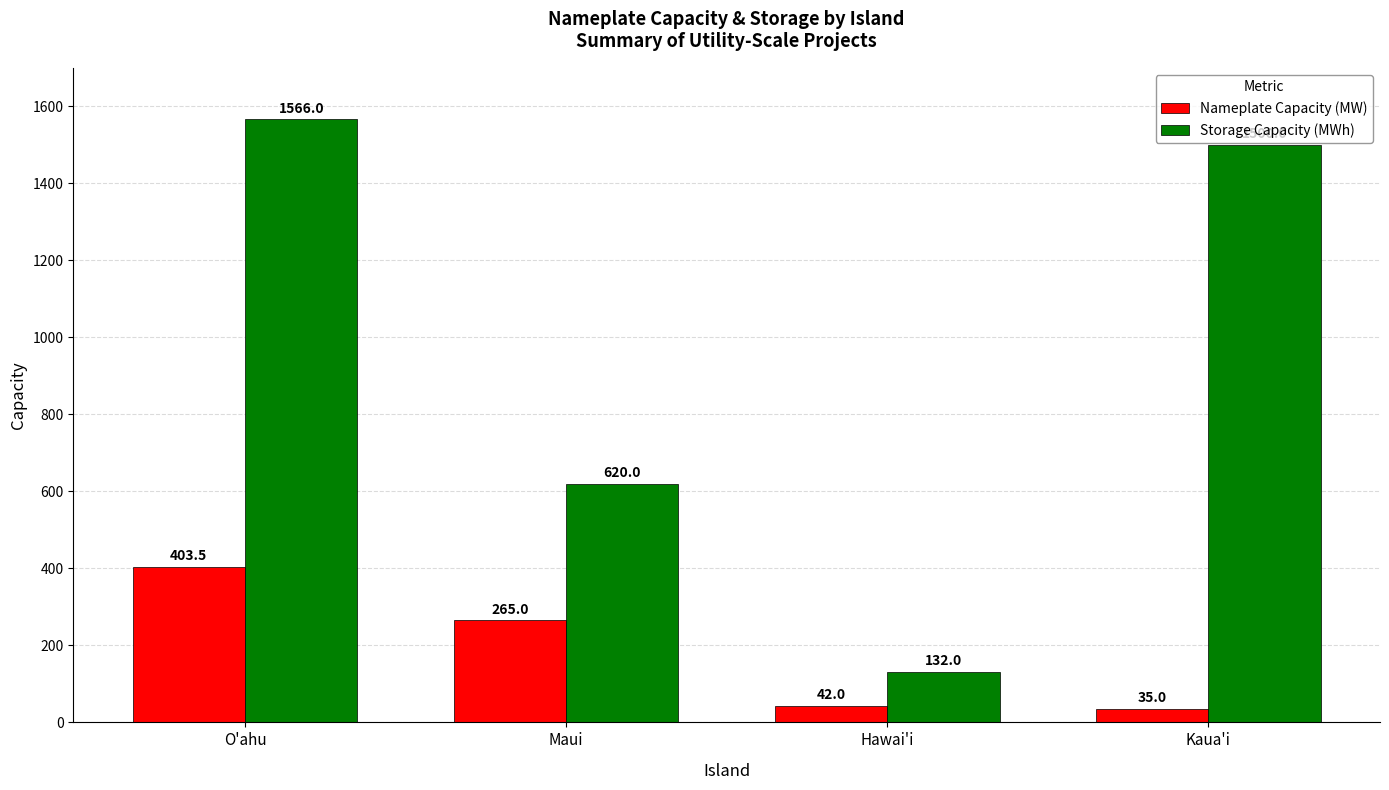

How many groups of bars are there?

4